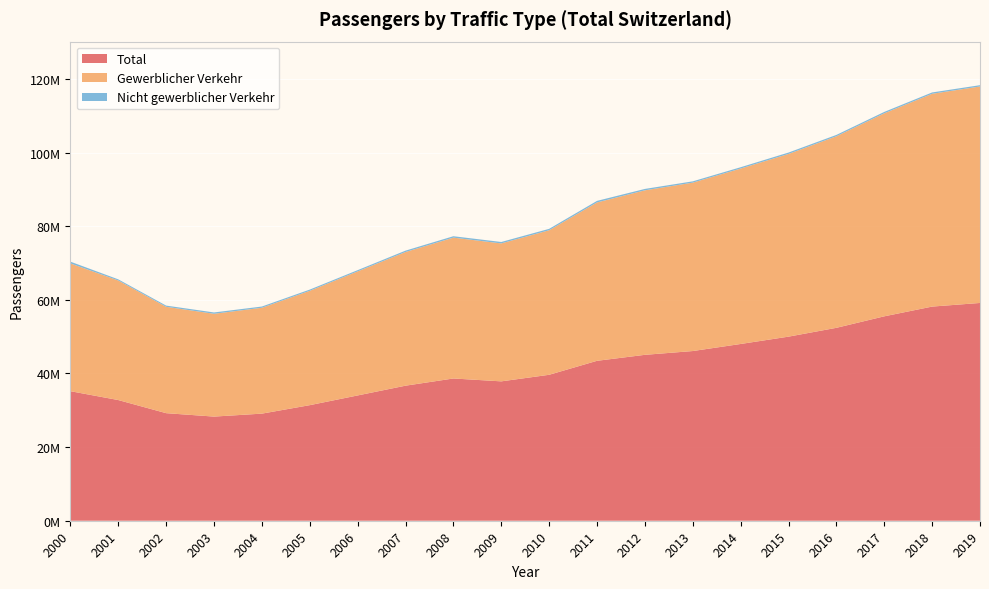

Reading left to right, extract all data points from this chart.

Total: 2000=35181624	2001=32775982	2002=29212656	2003=28283338	2004=29086813	2005=31387353	2006=34025286	2007=36676330	2008=38632453	2009=37851120	2010=39635433	2011=43432958	2012=45056497	2013=46085222	2014=48001794	2015=49995142	2016=52390182	2017=55513719	2018=58157623	2019=59144639
Gewerblicher Verkehr: 2000=34702665	2001=32467946	2002=28889311	2003=27923927	2004=28755845	2005=31058167	2006=33691783	2007=36304979	2008=38253026	2009=37467495	2010=39255416	2011=43011413	2012=44680917	2013=45736793	2014=47644641	2015=49620664	2016=52024847	2017=55134744	2018=57793924	2019=58796428
Nicht gewerblicher Verkehr: 2000=478959	2001=308036	2002=323345	2003=359411	2004=330968	2005=329186	2006=333503	2007=371351	2008=379427	2009=383625	2010=380017	2011=421545	2012=375580	2013=348429	2014=357153	2015=374478	2016=365335	2017=378975	2018=363699	2019=348211